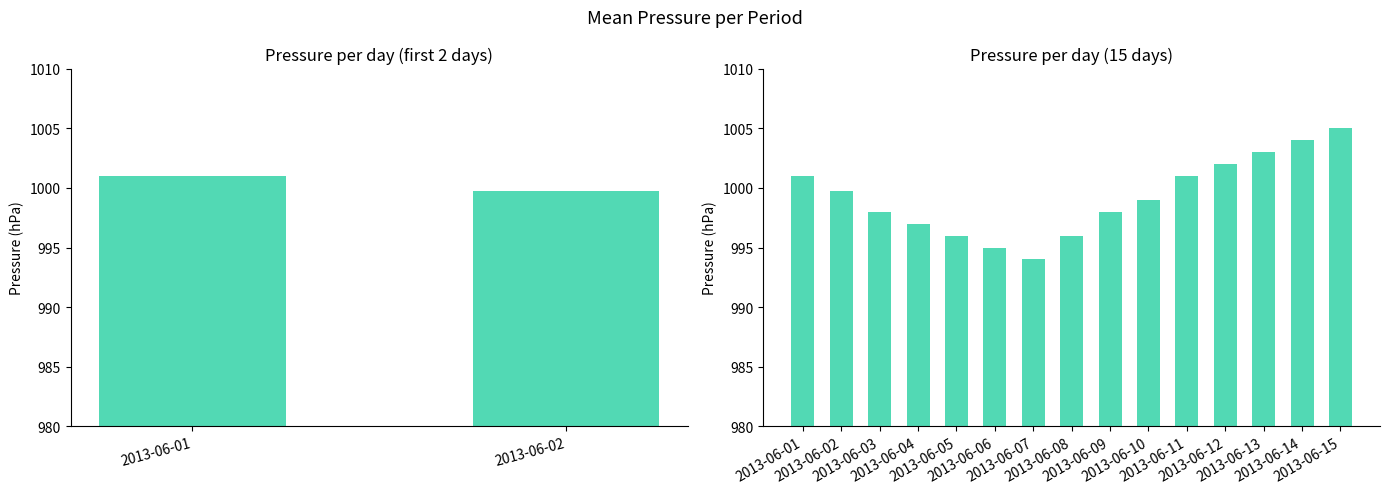

What is the minimum value shown in the chart?

994.0